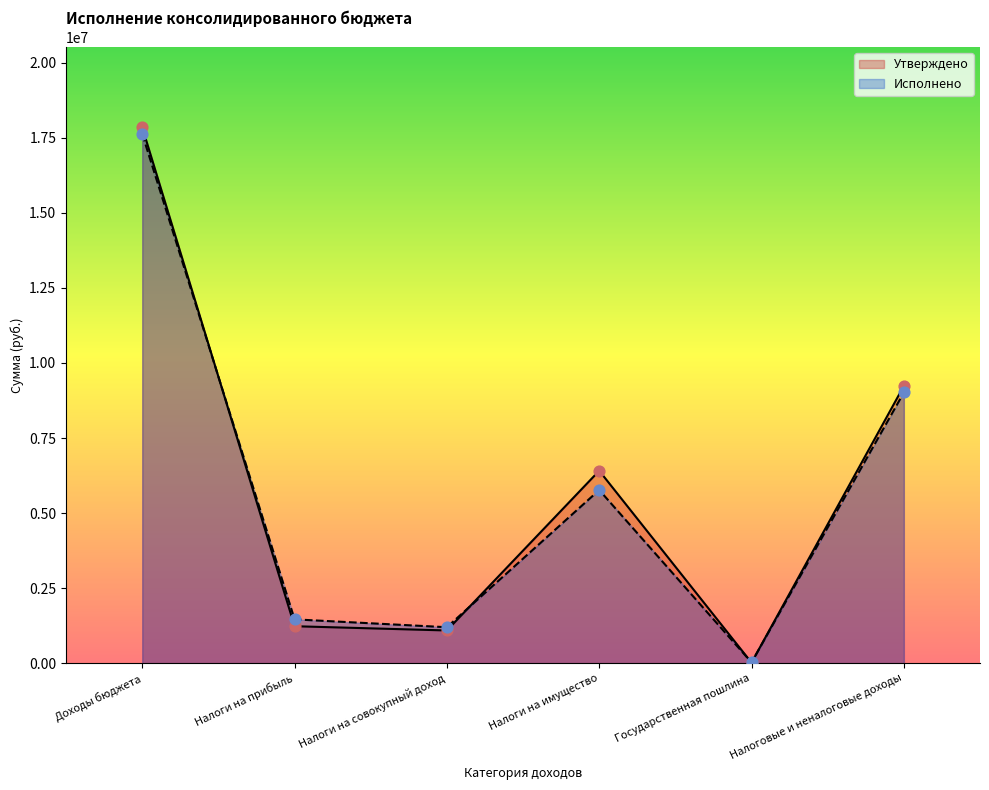

Which series contains the lowest Y value?

Утверждено